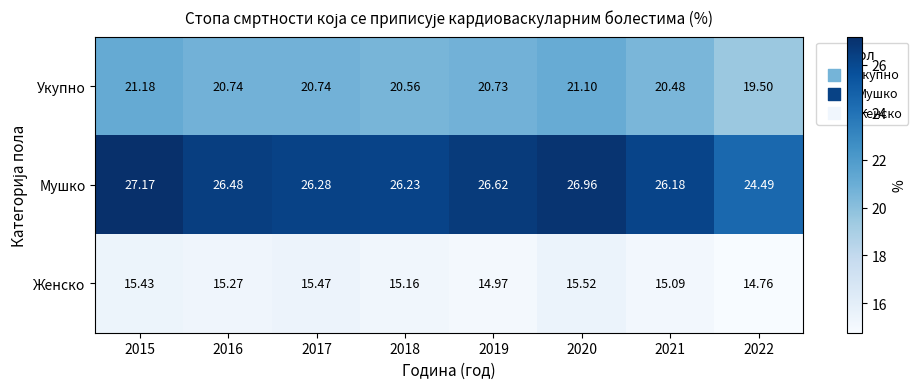

What is the total value across all series at 2018?

62.0